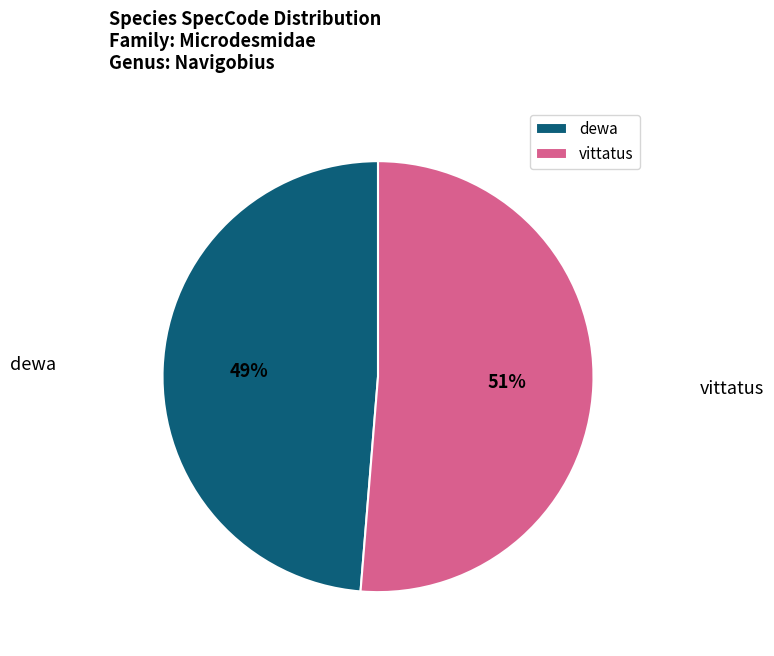

Does any single category account for the majority?

Yes